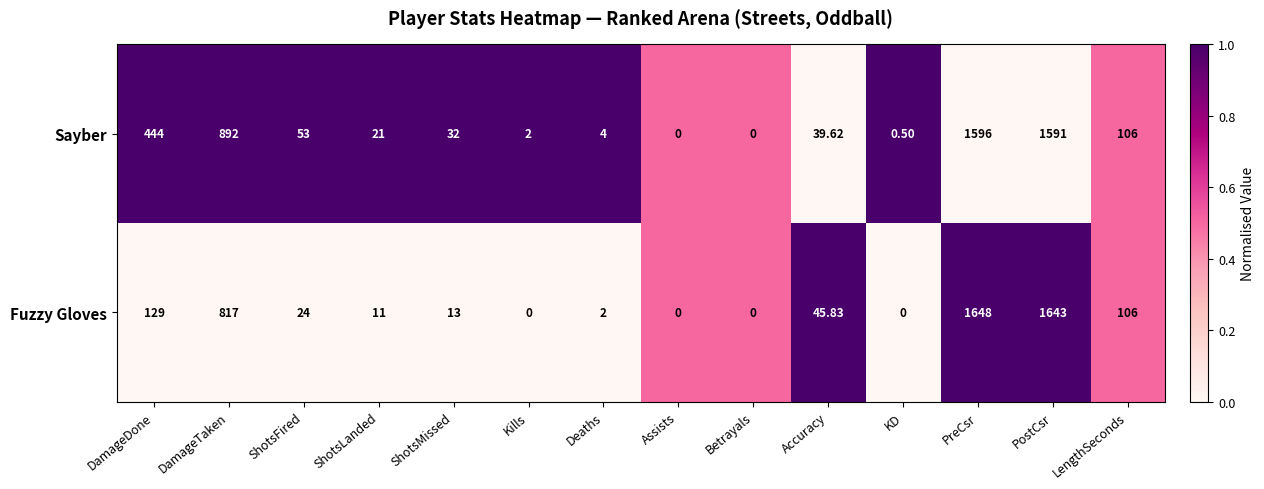

At which category is the sum across all series the highest?

PreCsr